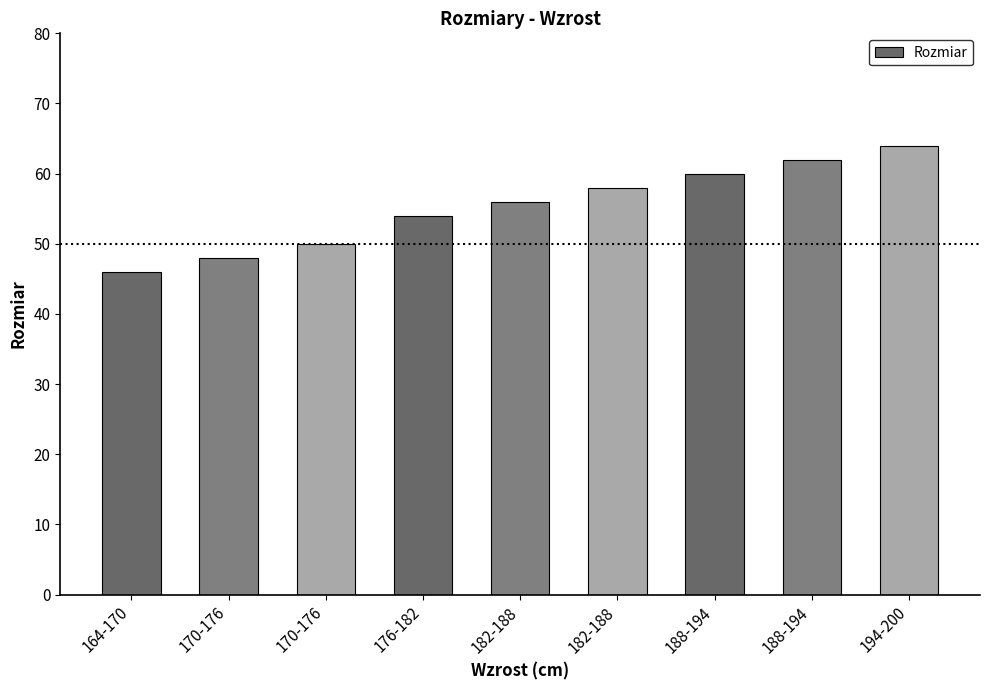

How many values are between 50 and 60?

5